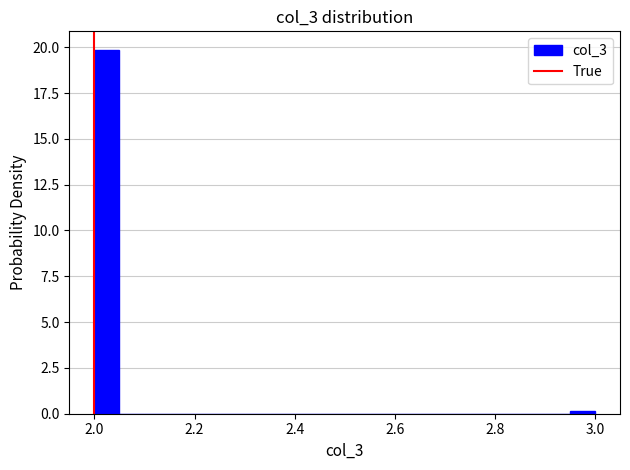

Read against the x-axis, roughly where is the centre of the tallest bar?

2.02